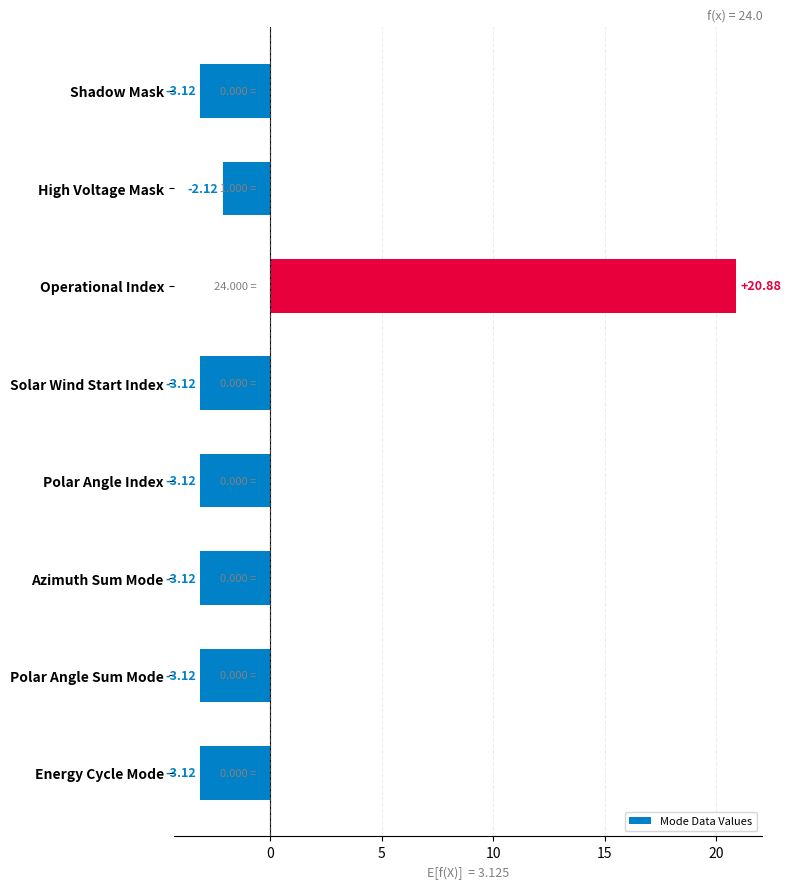

How many values are below zero?

7